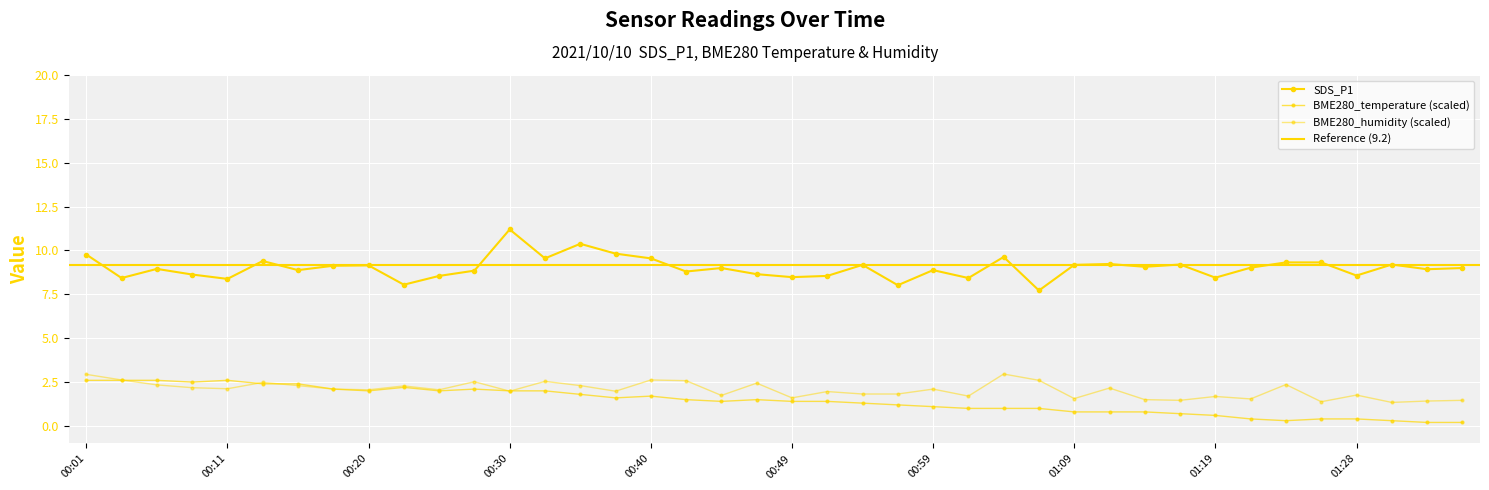

Reading left to right, transcribe all the data shown in this chart.

SDS_P1: 9.8	8.4	8.9	8.6	8.4	9.4	8.9	9.1	9.2	8.1	8.6	8.8	11.2	9.6	10.4	9.8	9.6	8.8	9.0	8.7	8.5	8.6	9.2	8.0	8.9	8.4	9.6	7.7	9.2	9.2	9.1	9.2	8.4	9.0	9.3	9.3	8.6	9.2	8.9	9.0
BME280_temperature: 2.6	2.6	2.6	2.5	2.6	2.4	2.4	2.1	2.0	2.2	2.0	2.1	2.0	2.0	1.8	1.6	1.7	1.5	1.4	1.5	1.4	1.4	1.3	1.2	1.1	1.0	1.0	1.0	0.8	0.8	0.8	0.7	0.6	0.4	0.3	0.4	0.4	0.3	0.2	0.2
BME280_humidity: 2.9	2.6	2.3	2.2	2.1	2.5	2.3	2.1	2.1	2.3	2.1	2.5	2.0	2.5	2.3	2.0	2.6	2.6	1.7	2.4	1.6	2.0	1.8	1.8	2.1	1.7	3.0	2.6	1.6	2.2	1.5	1.5	1.7	1.5	2.4	1.4	1.8	1.3	1.4	1.5